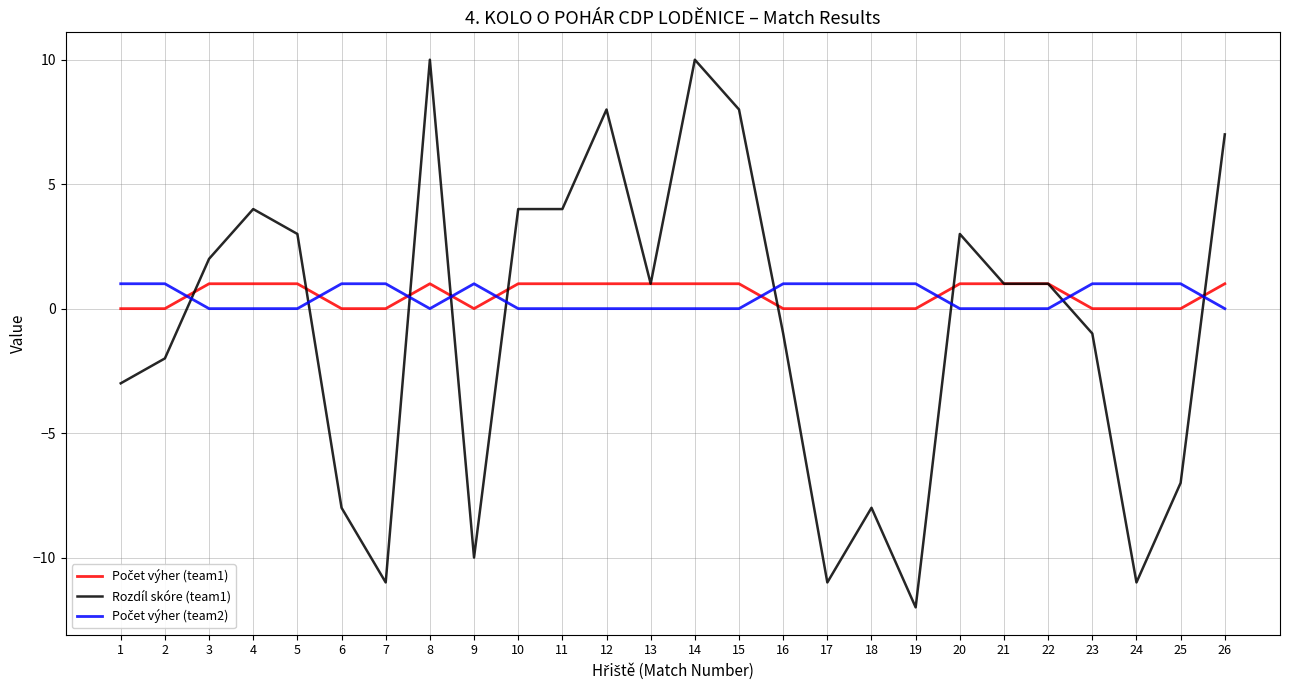

At how many categories does at least one series exceed 0?

26